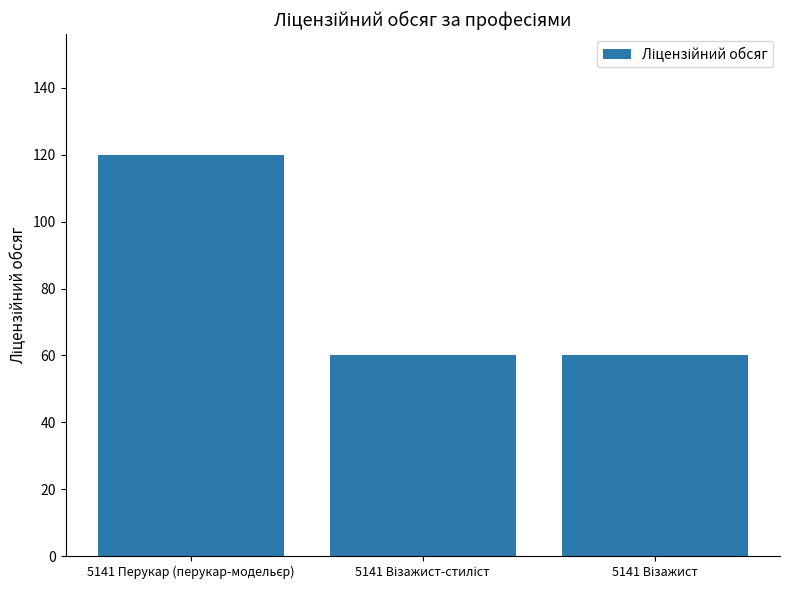

What is the difference between the maximum and minimum values?

60